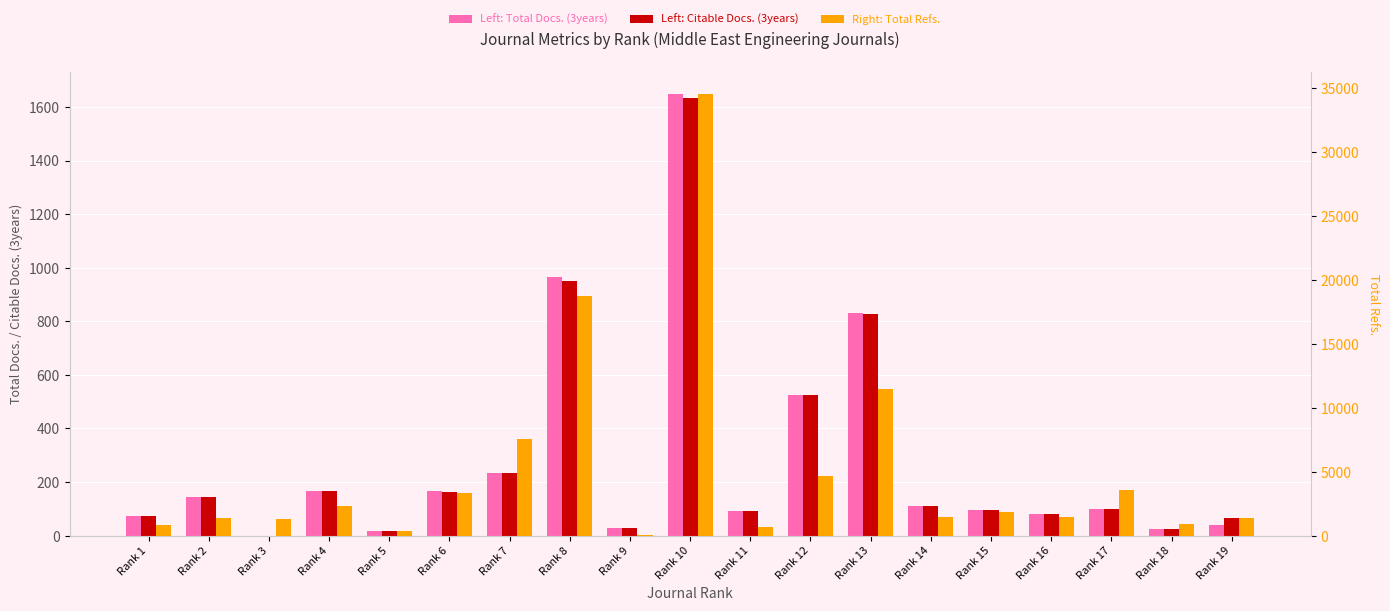

At which category is the sum across all series the highest?

Rank 10